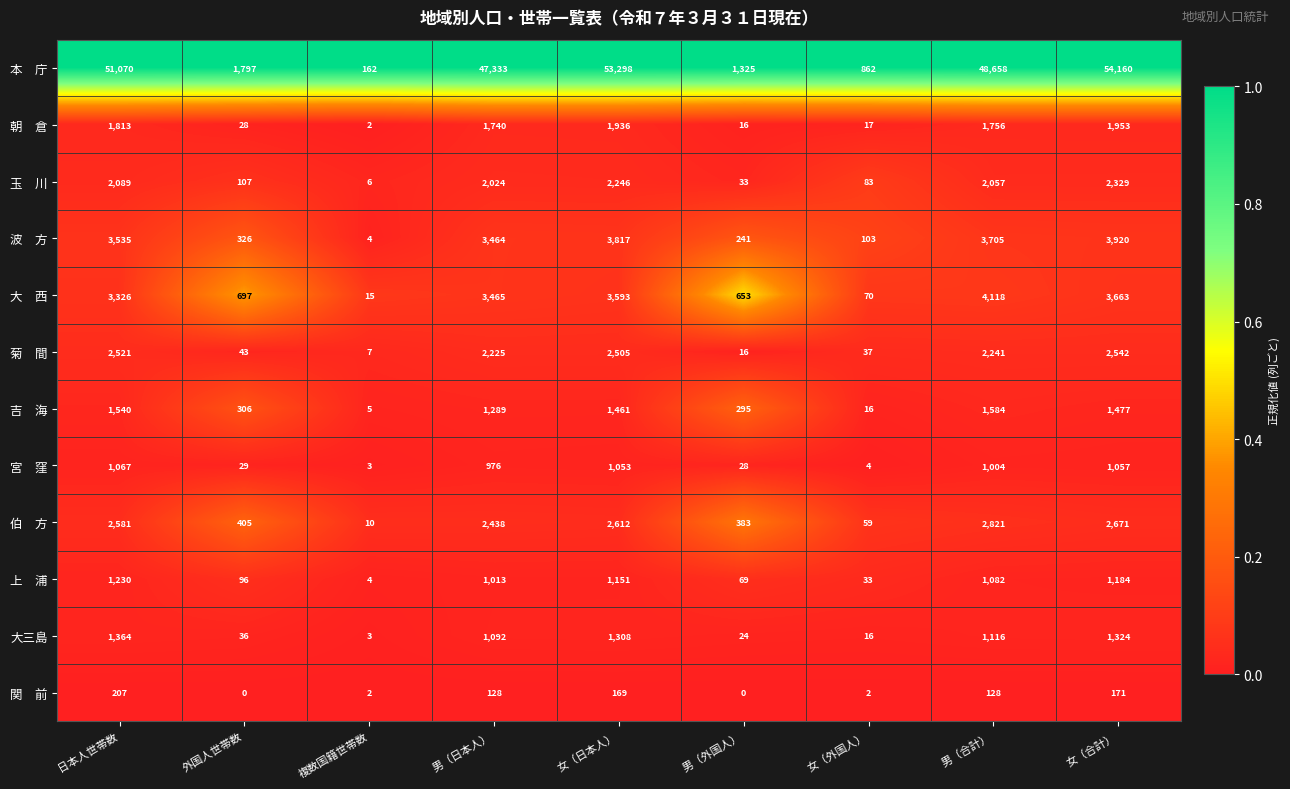

Which label corresponds to the largest value in the chart?

女（合計）